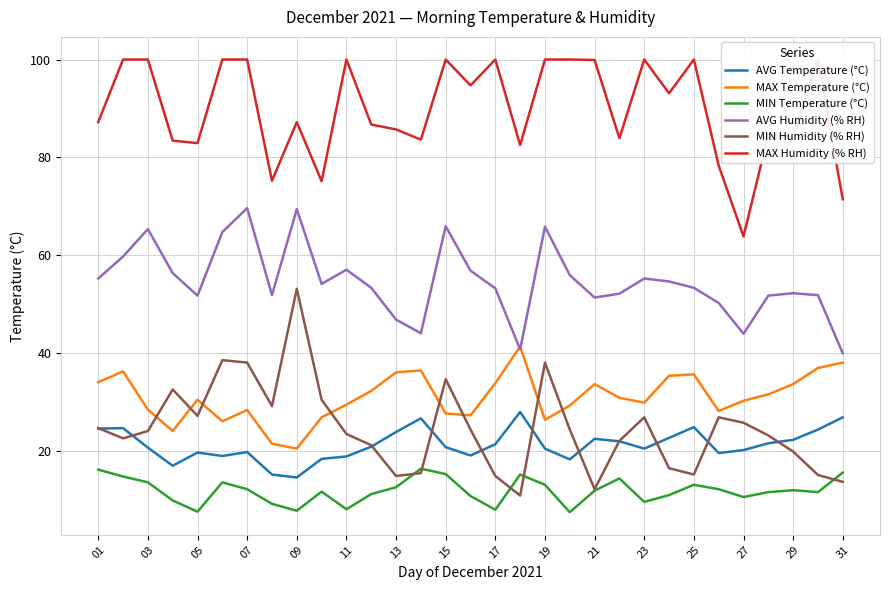

Reading right to left, transcribe all the data shown in this chart.

AVG Temperature (°C): 26.8	24.3	22.2	21.5	20.1	19.5	24.8	22.6	20.4	21.9	22.4	18.2	20.4	27.9	21.3	19.0	20.7	26.6	23.8	20.8	18.8	18.3	14.5	15.1	19.7	18.9	19.6	16.9	20.6	24.6	24.5
MAX Temperature (°C): 38.0	36.9	33.6	31.5	30.2	28.1	35.6	35.3	29.8	30.8	33.6	29.2	26.3	41.3	33.8	27.2	27.6	36.4	36.0	32.2	29.4	26.8	20.4	21.4	28.3	26.0	30.4	24.0	28.4	36.2	34.0
MIN Temperature (°C): 15.5	11.5	11.9	11.5	10.5	12.1	13.0	10.9	9.5	14.3	11.8	7.4	13.0	15.1	7.9	10.7	15.2	16.3	12.5	11.1	8.0	11.6	7.7	9.1	12.1	13.5	7.5	9.8	13.5	14.7	16.1
AVG Humidity (% RH): 39.9	51.8	52.2	51.7	43.9	50.2	53.3	54.6	55.2	52.1	51.3	55.9	65.8	40.7	53.2	56.8	65.9	44.0	46.8	53.3	57.0	54.1	69.4	51.8	69.6	64.7	51.7	56.3	65.3	59.7	55.2
MIN Humidity (% RH): 13.6	15.0	19.8	23.1	25.7	26.8	15.1	16.4	26.8	22.0	12.1	24.3	38.0	10.8	14.8	24.3	34.6	15.4	14.8	21.1	23.4	30.4	53.1	29.1	38.0	38.5	27.1	32.5	24.0	22.5	24.6
MAX Humidity (% RH): 71.4	100.0	84.1	84.6	63.8	78.3	100.0	93.1	100.0	83.9	99.9	100.0	100.0	82.5	100.0	94.7	100.0	83.6	85.7	86.7	100.0	75.1	87.2	75.2	100.0	100.0	82.9	83.4	100.0	100.0	87.2